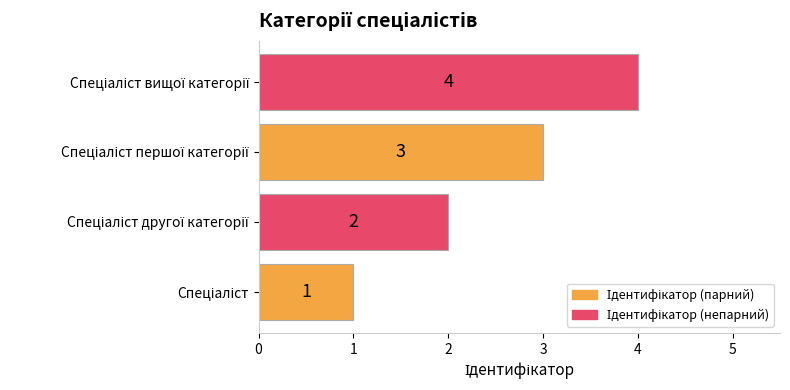

What is the sum of all values?

10